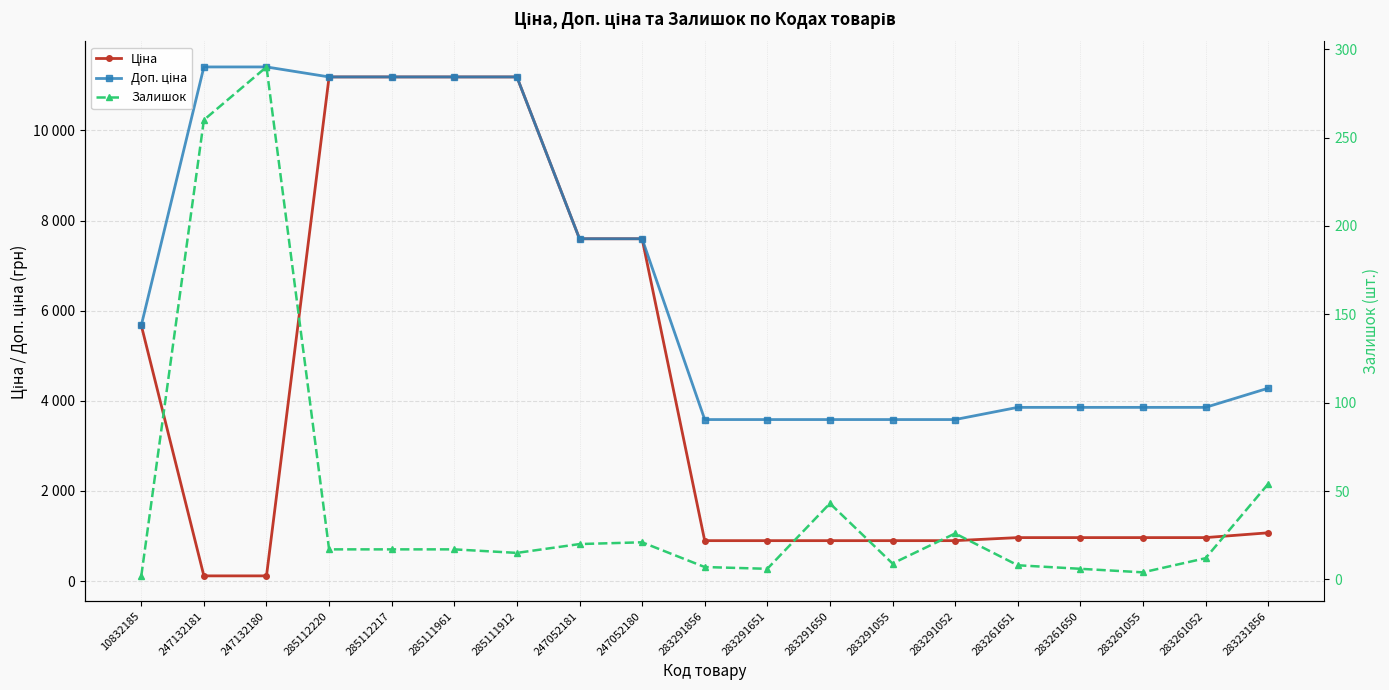

Reading left to right, what are all the values shown in this chart?

Ціна: 10832185=5673.8	247132181=114.1	247132180=114.1	285112220=11188.2	285112217=11188.2	285111961=11188.2	285111912=11188.2	247052181=7596.5	247052180=7596.5	283291856=895.9	283291651=895.9	283291650=895.9	283291055=895.9	283291052=895.9	283261651=963.5	283261650=963.5	283261055=963.5	283261052=963.5	283231856=1069.8
Доп. ціна: 10832185=5673.8	247132181=11410.0	247132180=11410.0	285112220=11188.2	285112217=11188.2	285111961=11188.2	285111912=11188.2	247052181=7596.5	247052180=7596.5	283291856=3583.6	283291651=3583.6	283291650=3583.6	283291055=3583.6	283291052=3583.6	283261651=3854.0	283261650=3854.0	283261055=3854.0	283261052=3854.0	283231856=4279.1
Залишок: 10832185=2.0	247132181=260.0	247132180=290.0	285112220=17.0	285112217=17.0	285111961=17.0	285111912=15.0	247052181=20.0	247052180=21.0	283291856=7.0	283291651=6.0	283291650=43.0	283291055=9.0	283291052=26.0	283261651=8.0	283261650=6.0	283261055=4.0	283261052=12.0	283231856=54.0